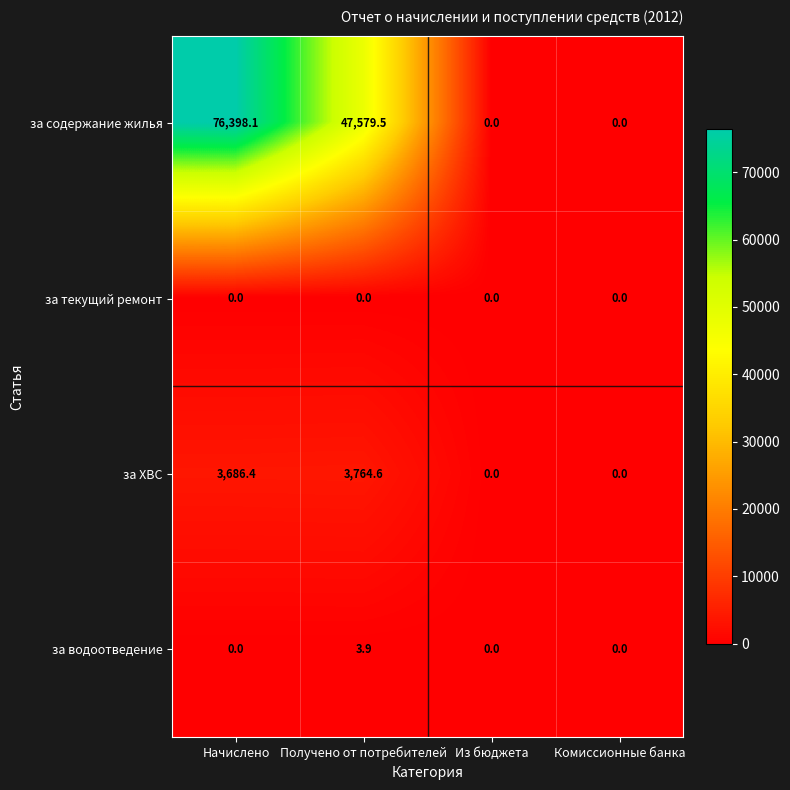

Which category has the highest value across all series?

Начислено